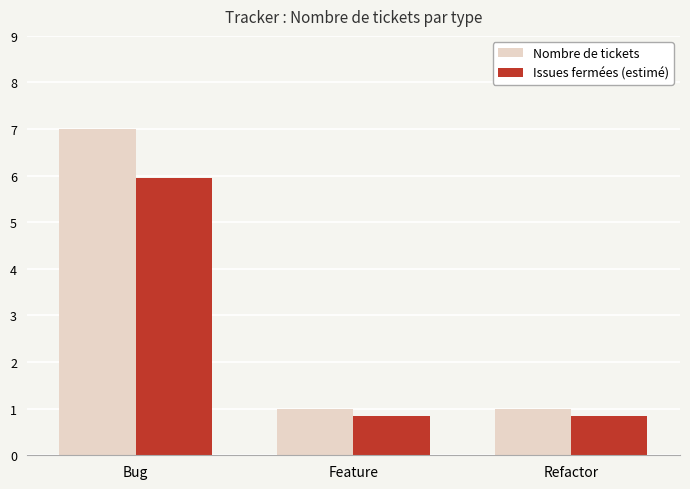

What is the highest value of the Issues fermées (estimé) series?

6.0